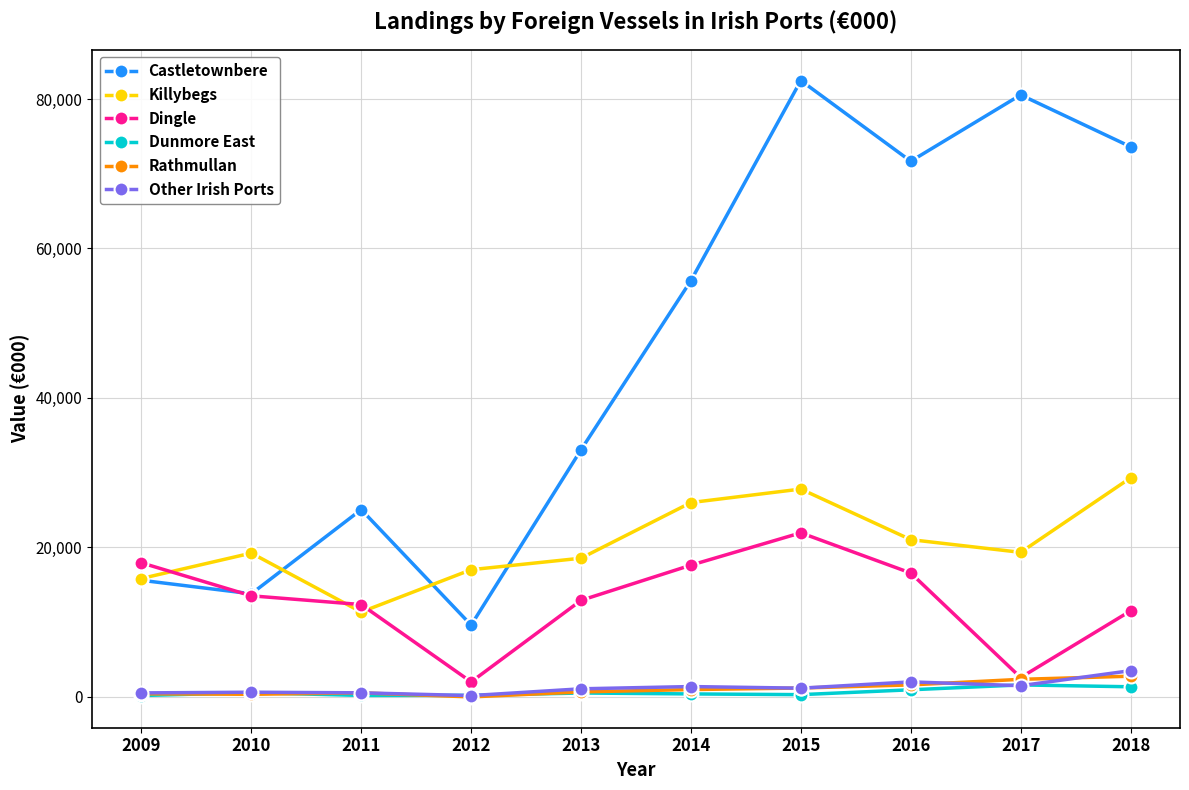

What is the difference between the second highest and minimum values in the Castletownbere series?

70946